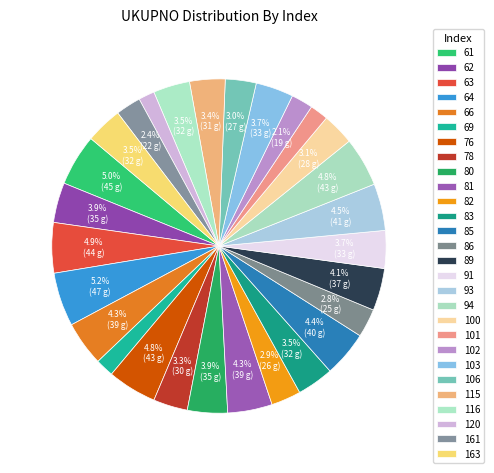

Is the sum of 64 and 69 greater than half?

No